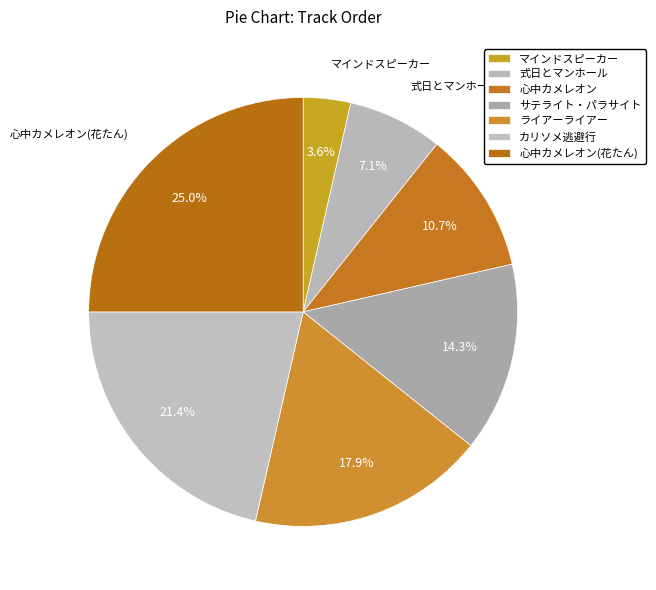

Is it true that カリソメ逃避行 is 21% of the pie?

True